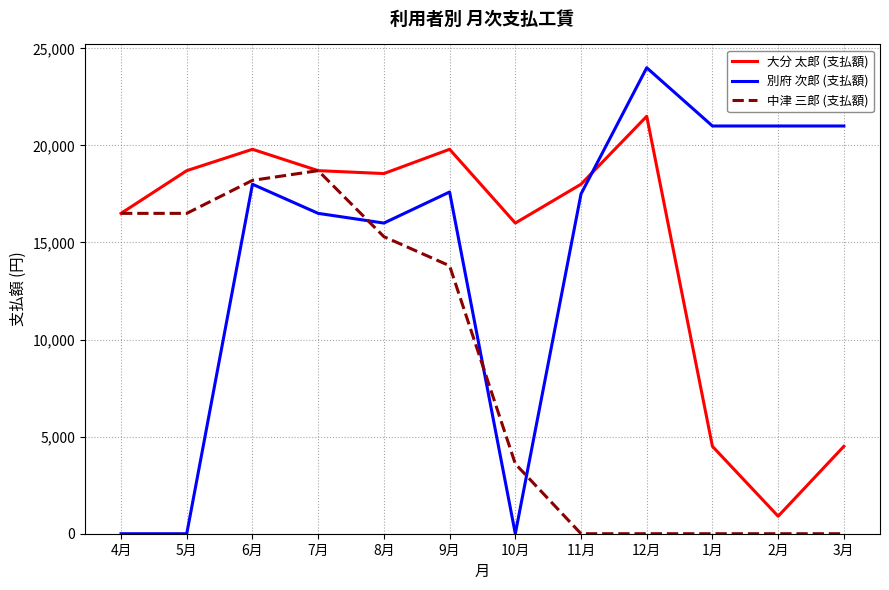

After their last crossing, which series has the higher values: 大分 太郎 (支払額) or 別府 次郎 (支払額)?

別府 次郎 (支払額)